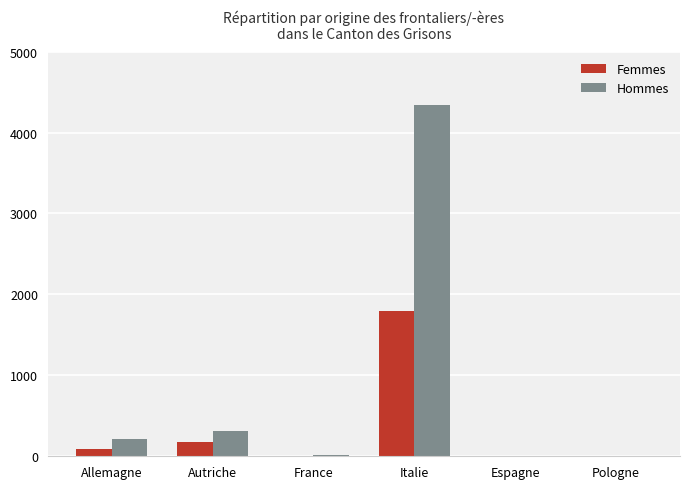

Is the value of Femmes at Italie greater than the value of Hommes at Allemagne?

Yes